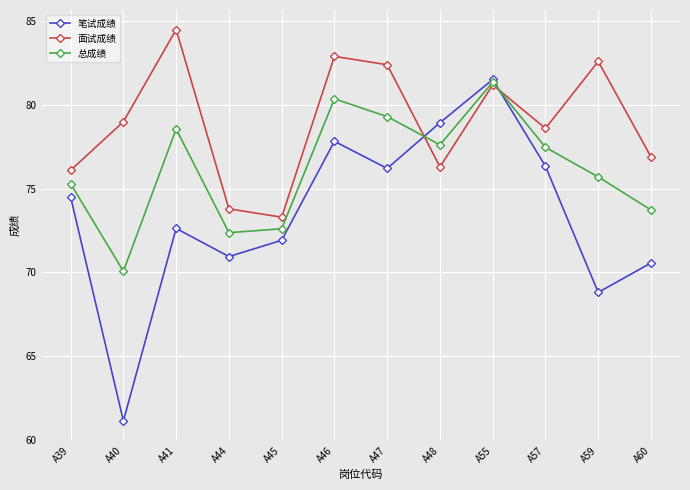

List the series in order of their overall mean, highest first.

面试成绩, 总成绩, 笔试成绩